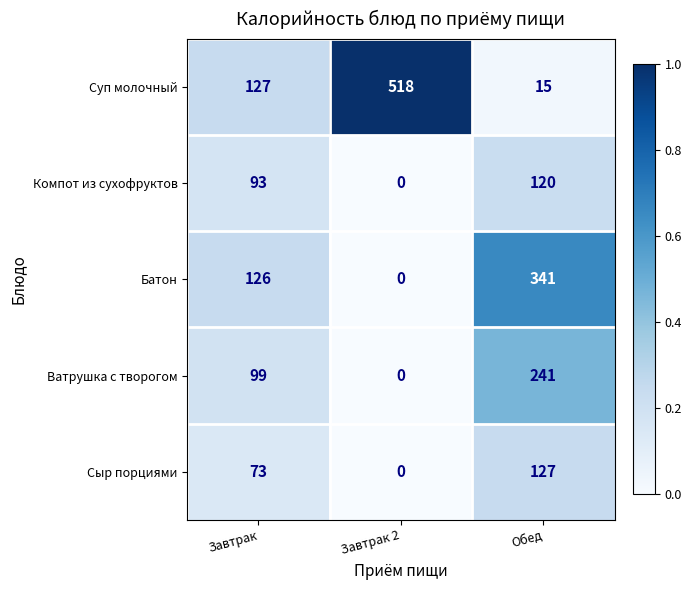

What is the average value of the Компот из сухофруктов series?

71